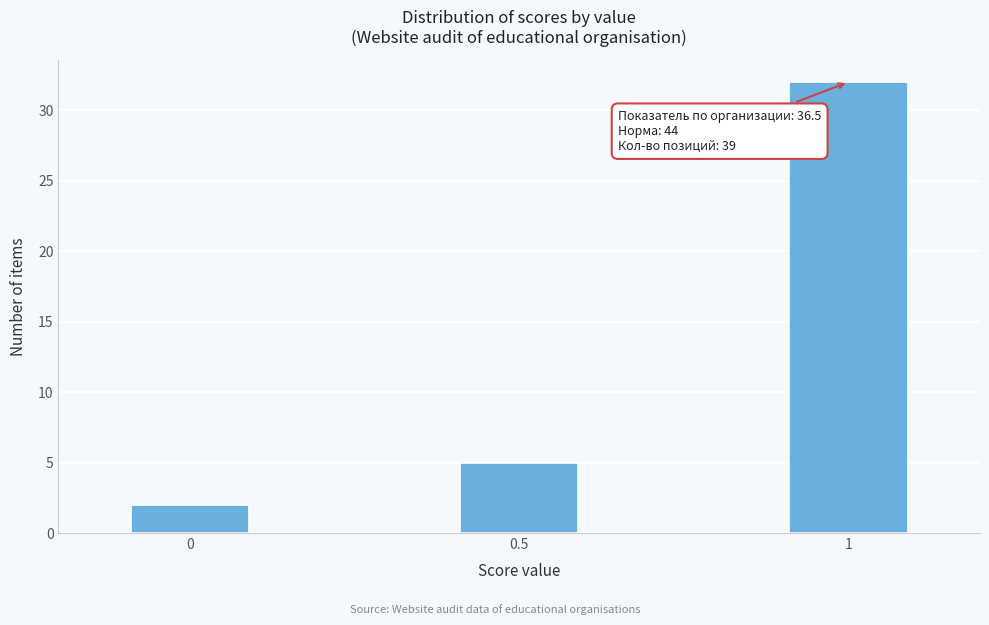

Reading left to right, transcribe all the data shown in this chart.

2	5	32